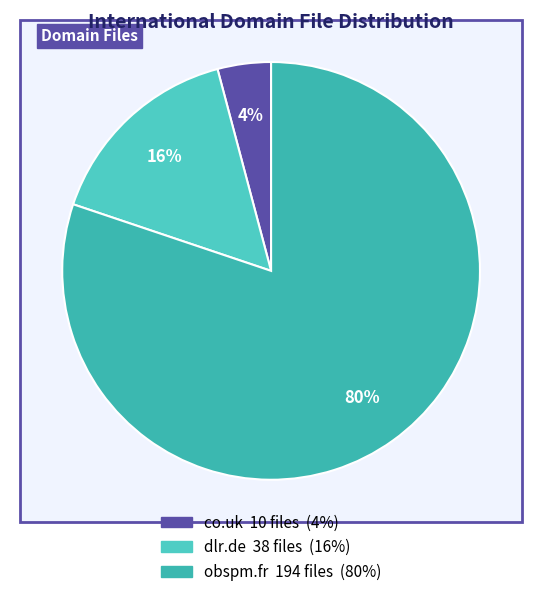

How many slices are in this pie chart?

3